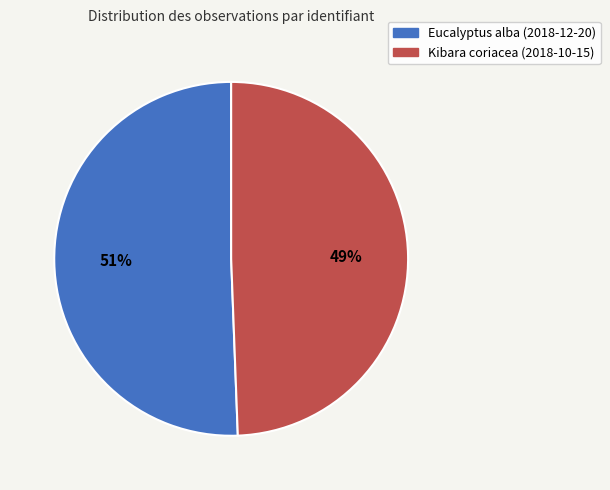

What percentage is the Kibara coriacea (2018-10-15) slice, to the nearest percent?

49%